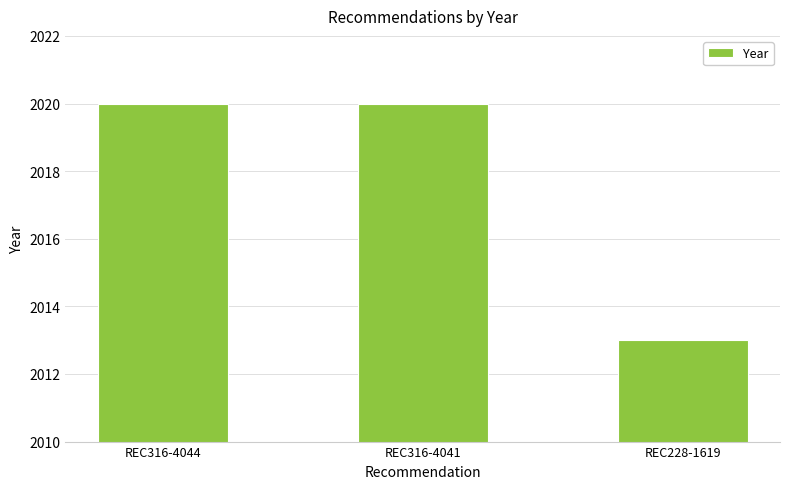

What is the difference between the values at REC228-1619 and REC316-4041?

7